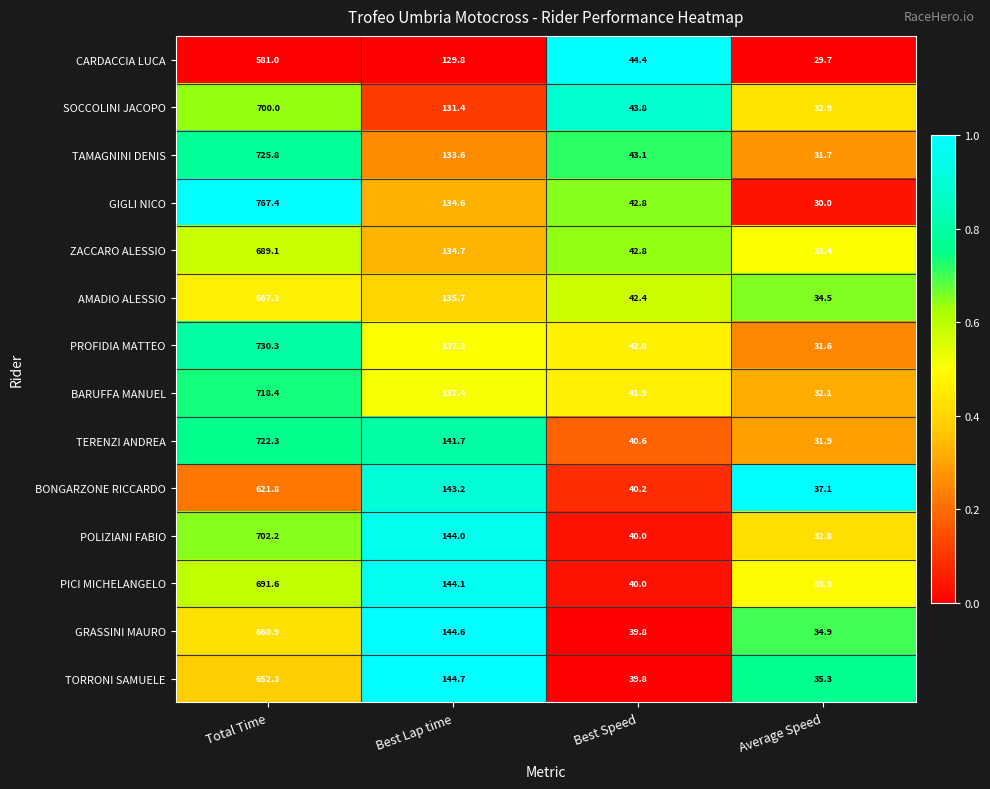

List the series in order of their peak value, highest first.

GIGLI NICO, PROFIDIA MATTEO, TAMAGNINI DENIS, TERENZI ANDREA, BARUFFA MANUEL, POLIZIANI FABIO, SOCCOLINI JACOPO, PICI MICHELANGELO, ZACCARO ALESSIO, AMADIO ALESSIO, GRASSINI MAURO, TORRONI SAMUELE, BONGARZONE RICCARDO, CARDACCIA LUCA